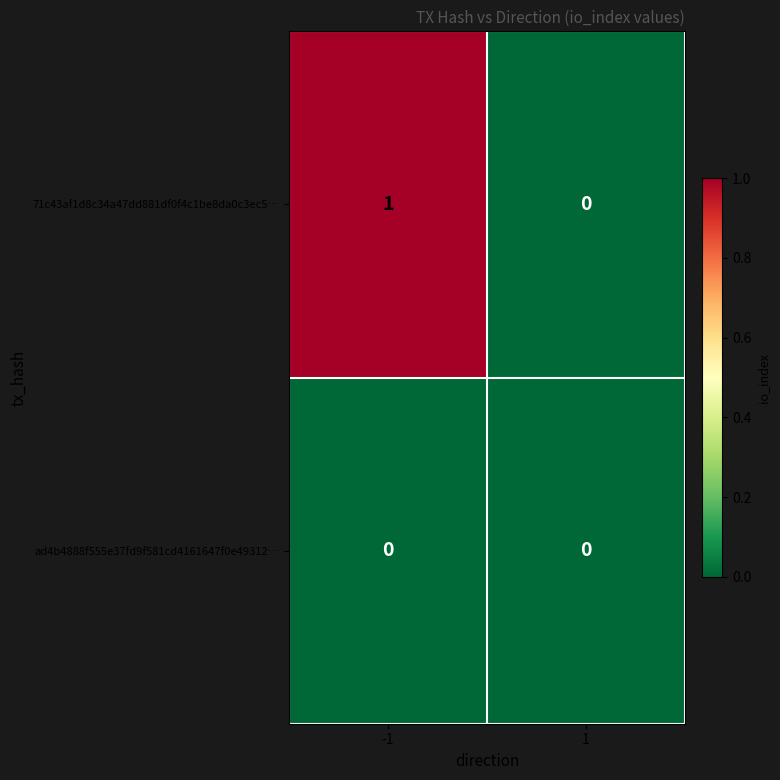

Count the number of categories in the chart.

2